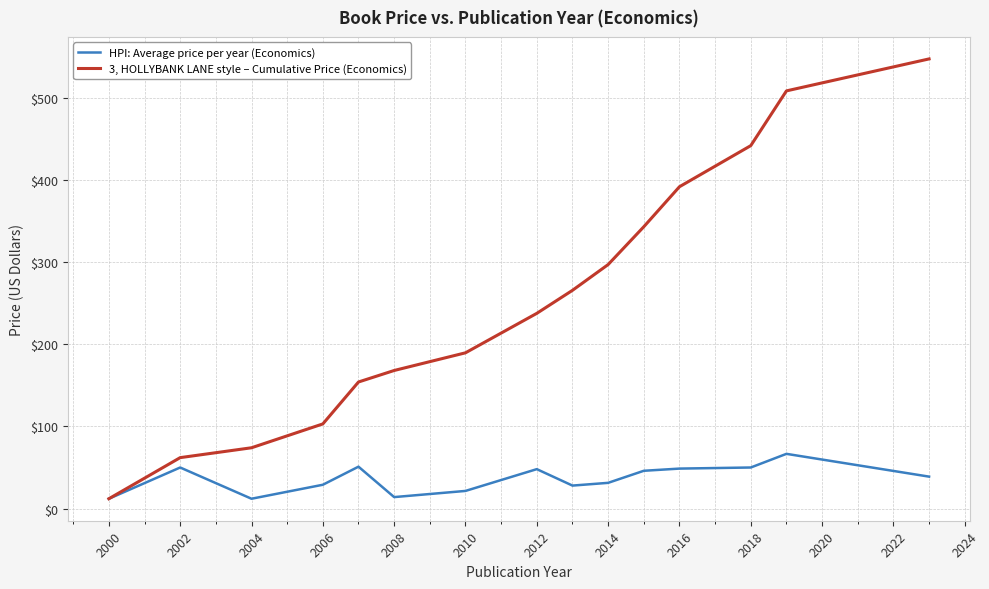

How many lines are shown in the chart?

2